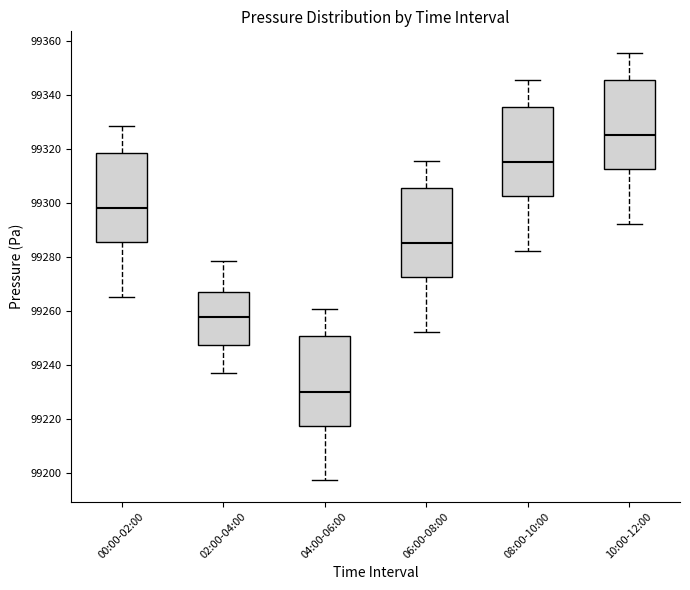

Where does the median line of the box for 10:00-12:00 sit on the y-axis? The values are not printed on the chart, so give them approximately, as read against the axis.

99326